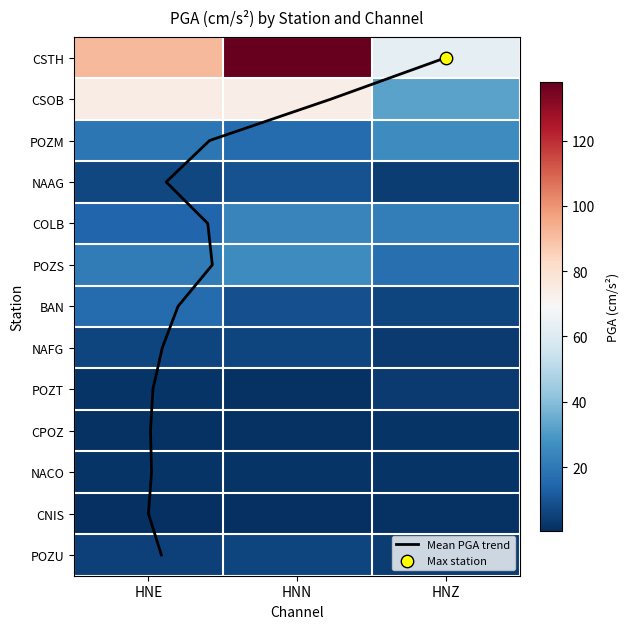

Is the value of BAN at HNE greater than the value of CPOZ at HNZ?

Yes